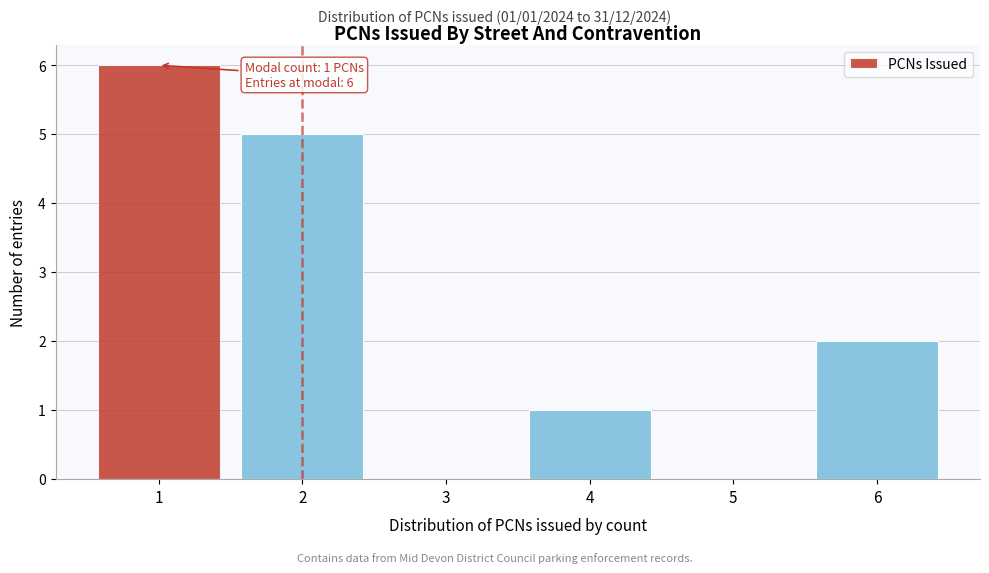

Which range on the x-axis has the tallest bar?

0.5 to 1.5